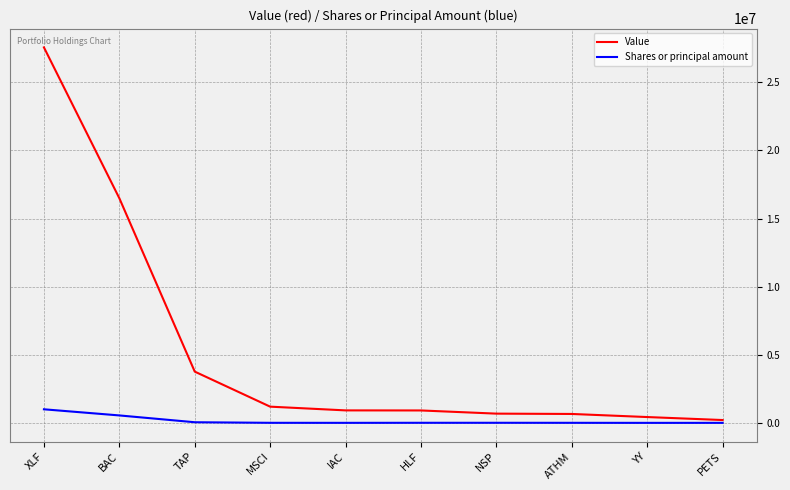

What is the sum of the Shares or principal amount values at YY and MSCI?

12086